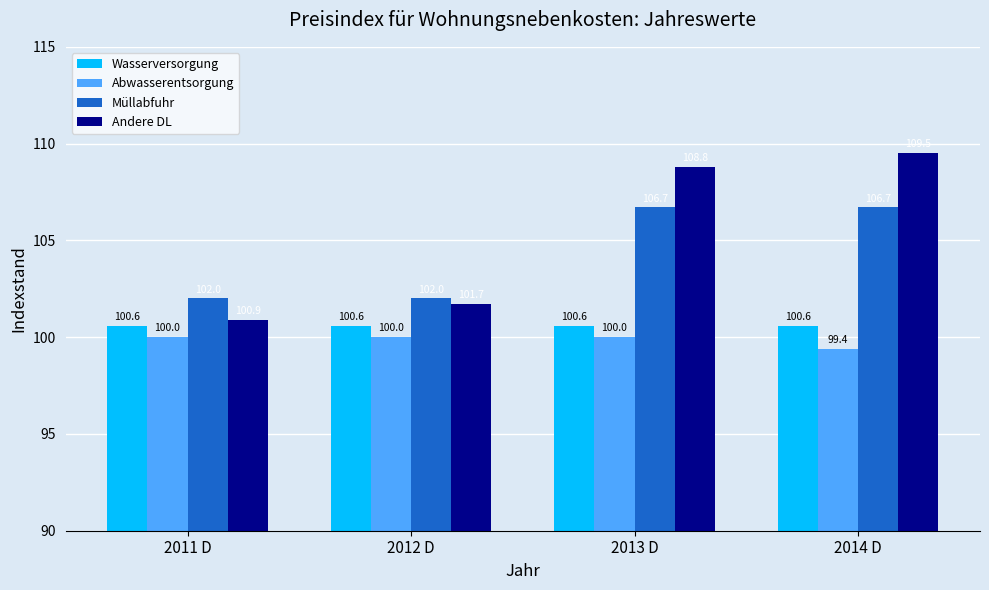

Which category has the highest value across all series?

2014 D